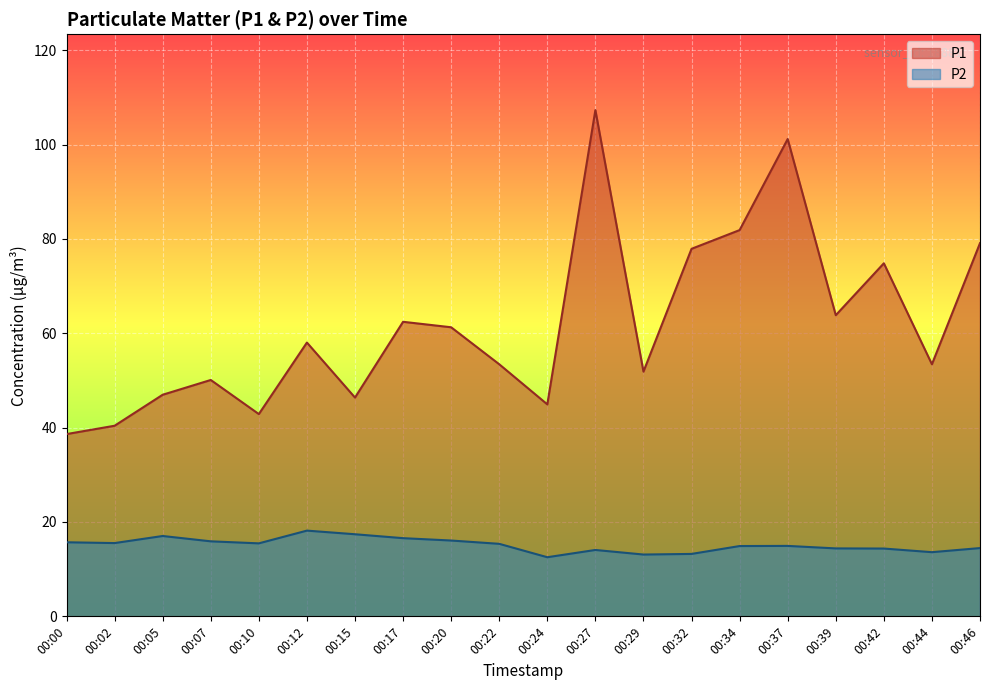

True or false: P1 and P2 intersect in this chart.

False